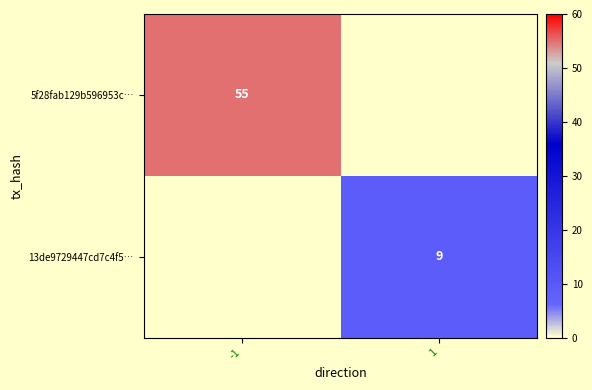

The 5f28fab129b596953c… series shows 55 at -1. True or false?

True